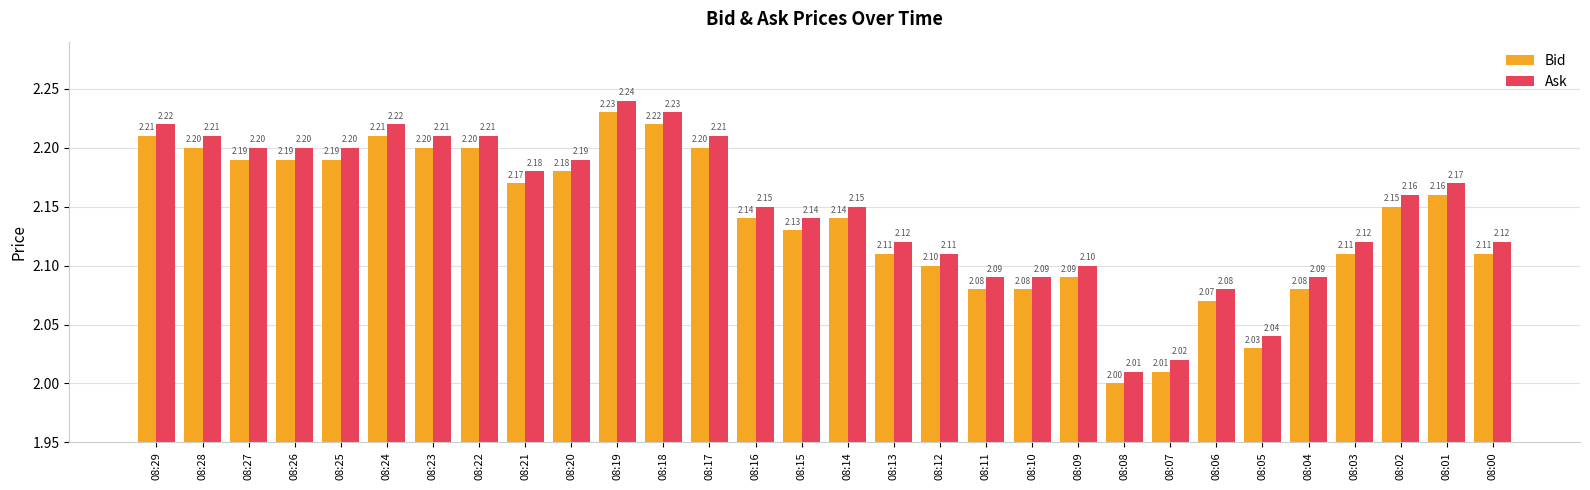

List the series in order of their peak value, highest first.

Ask, Bid